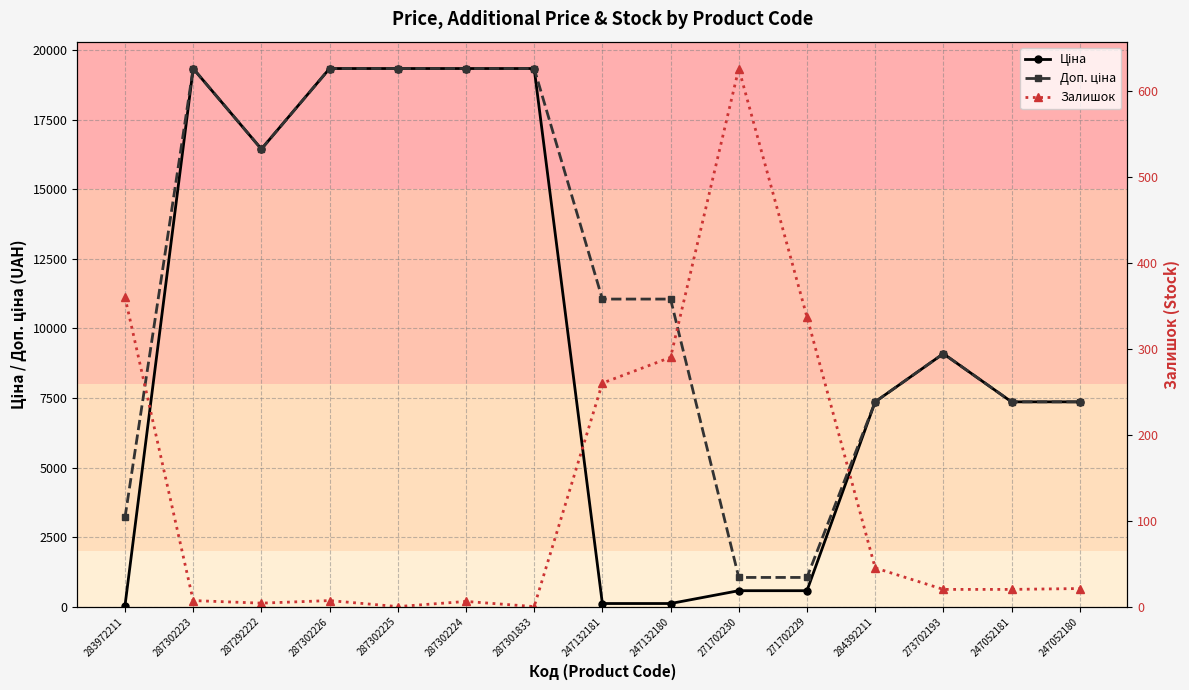

At which label does Ціна first exceed 7360?

287302223